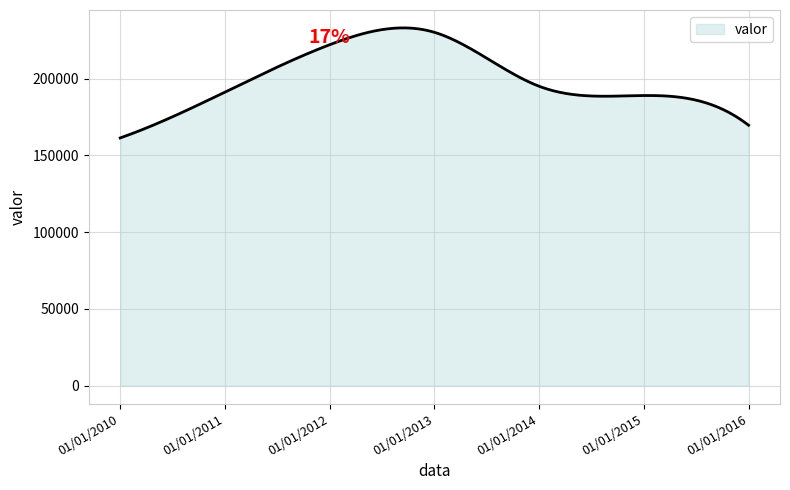

What is the greatest value displayed?

233104.2